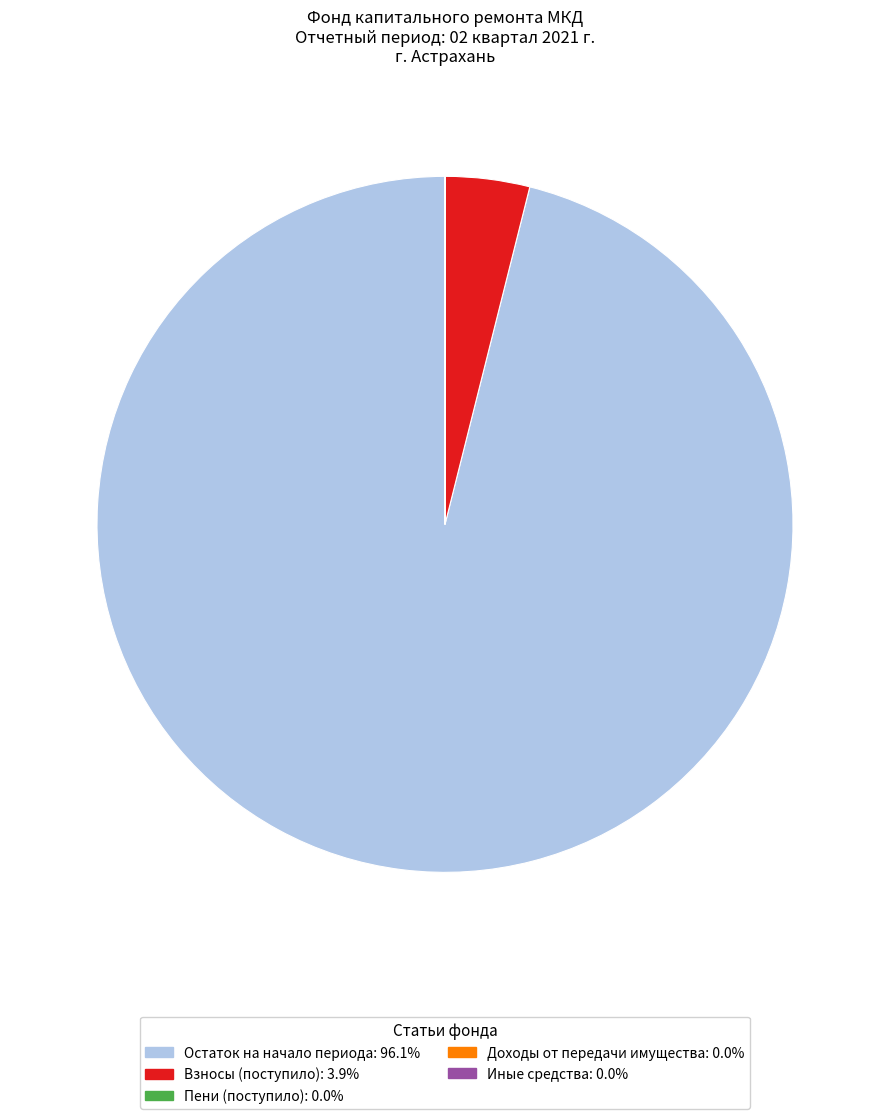

Do Остаток на начало периода: 96.1% and Взносы (поступило): 3.9% together represent more than half of the pie?

Yes